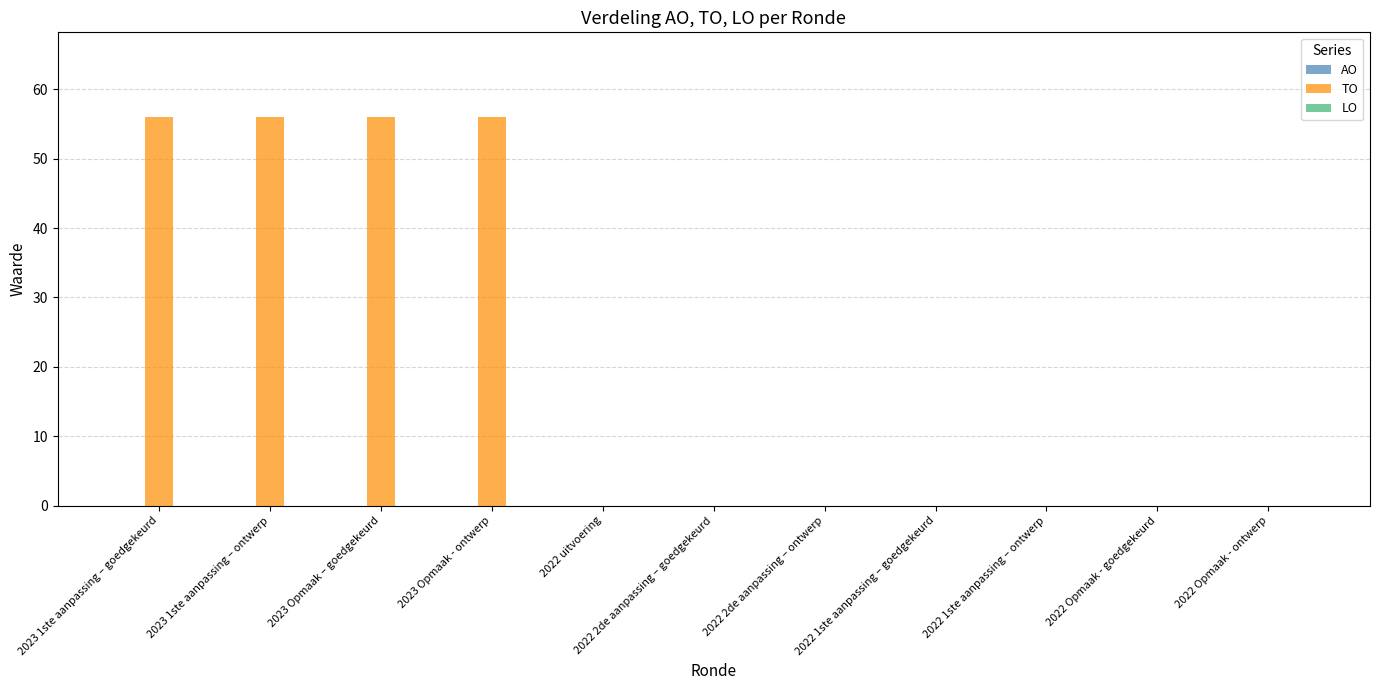

What is the change in value from 2023 Opmaak - ontwerp to 2022 2de aanpassing – ontwerp?

-56